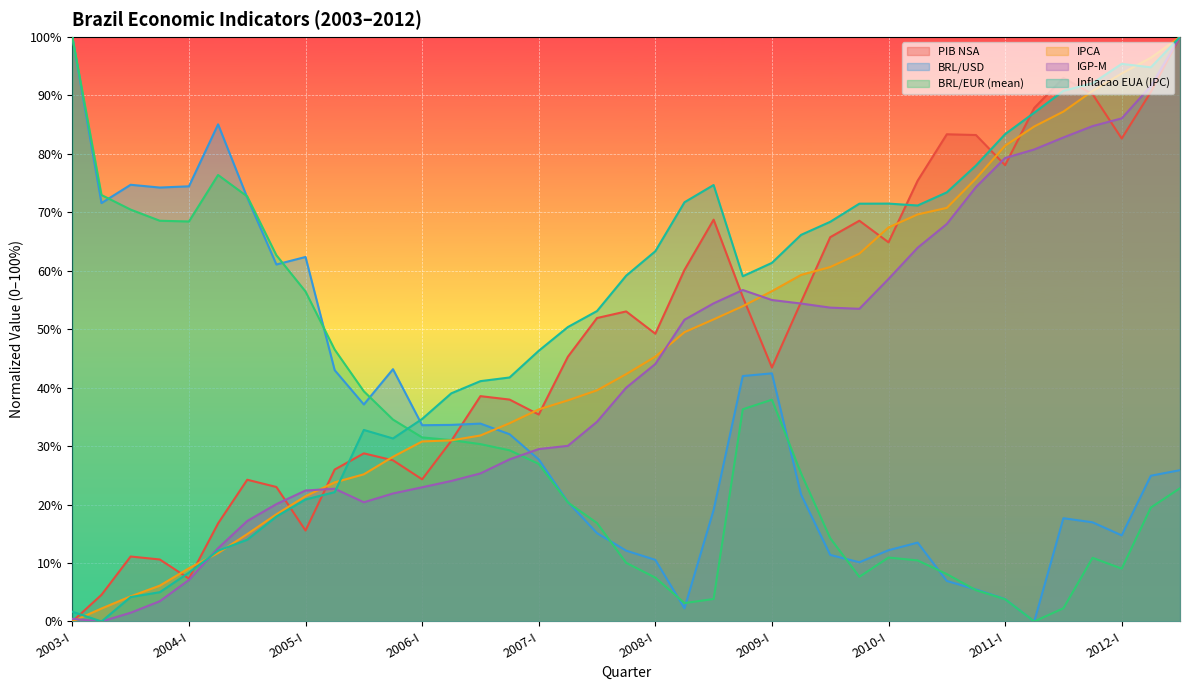

Rank the series at 2010-III from highest to lowest value.

PIB NSA, Inflacao EUA (IPC), IPCA, IGP-M, BRL/EUR (mean), BRL/USD